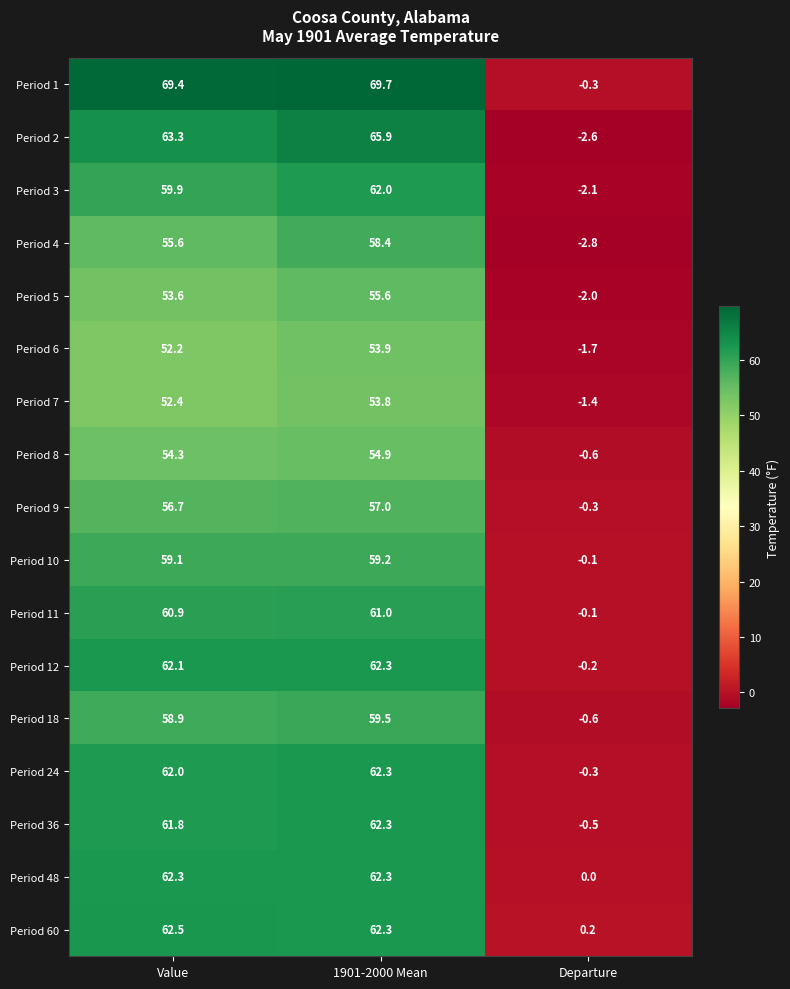

What is the difference between the maximum and minimum values in the Period 48 series?

62.3